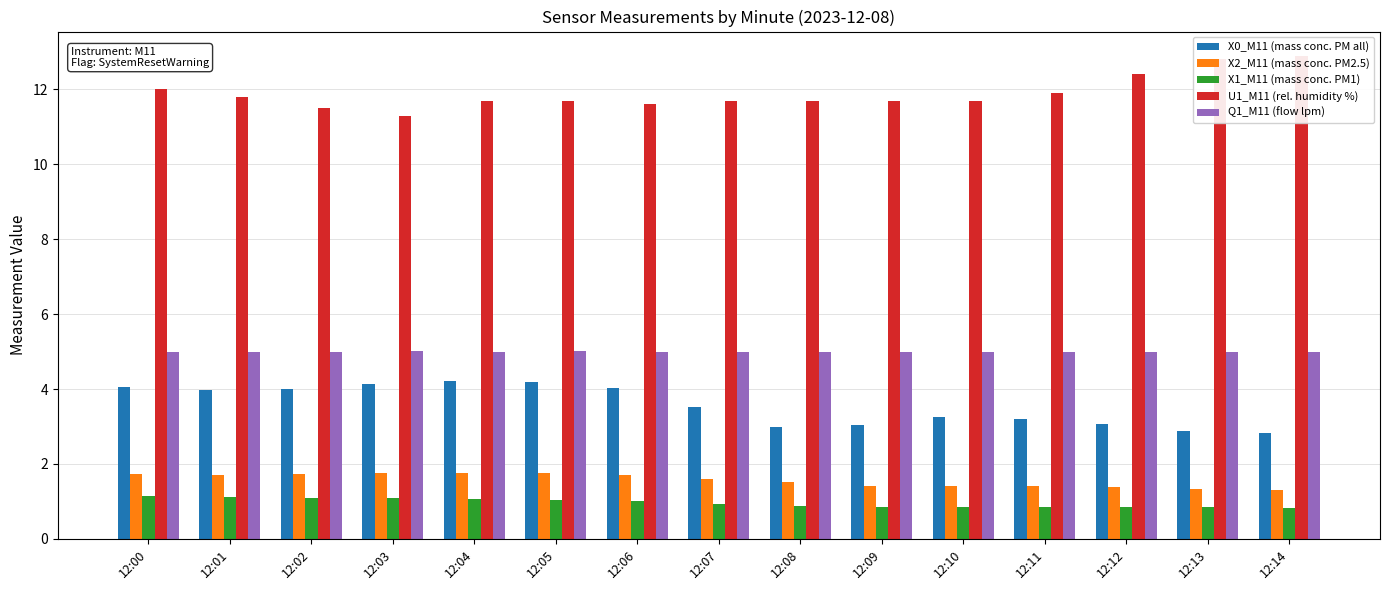

Does the chart contain stacked bars?

No